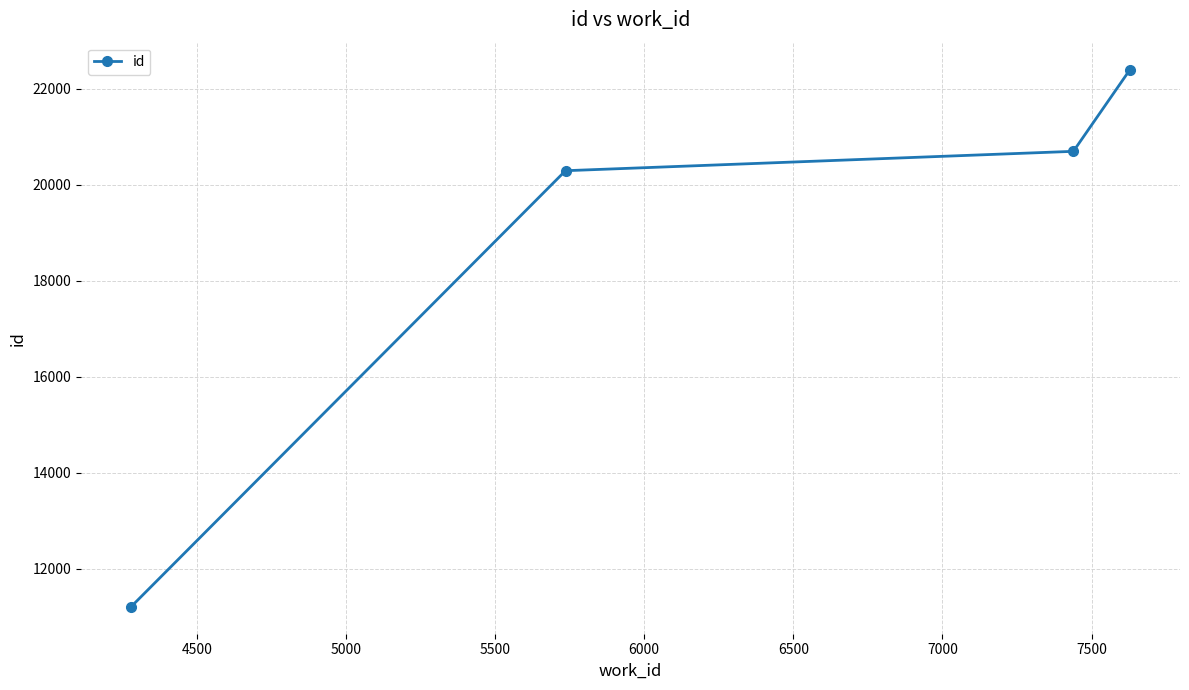

What is the minimum value shown in the chart?

11204